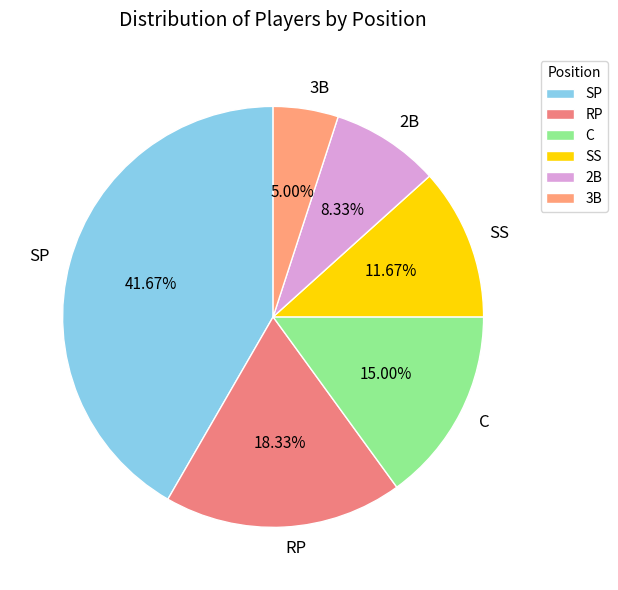

The 3B slice represents 5% of the pie. True or false?

True